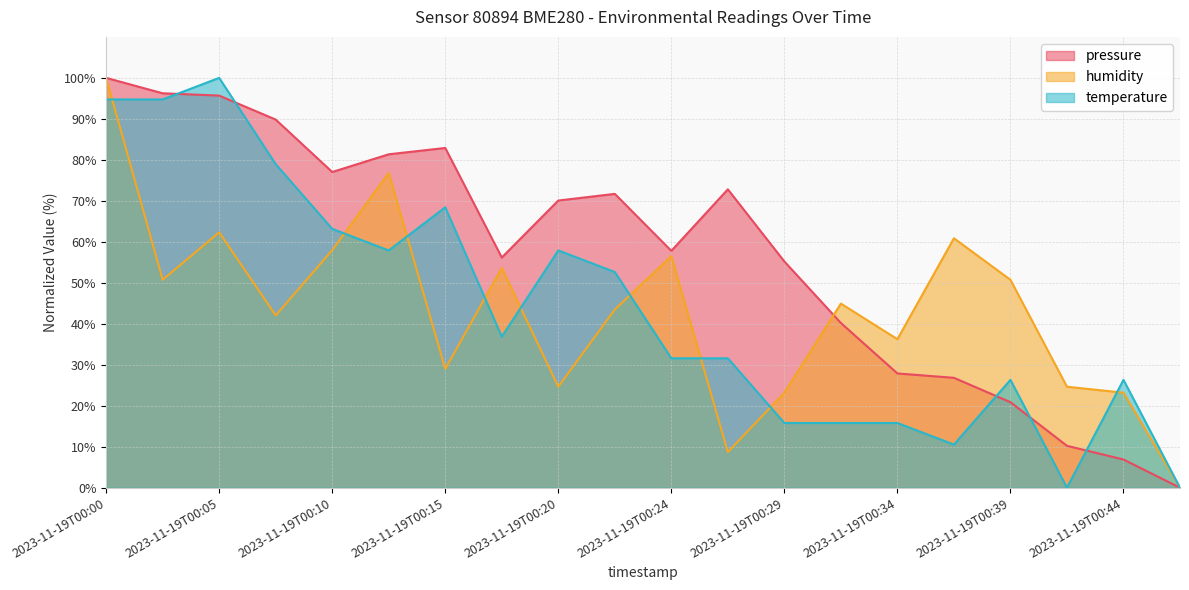

Between which two adjacent categories do pressure and temperature first intersect?

2023-11-19T00:02 and 2023-11-19T00:05